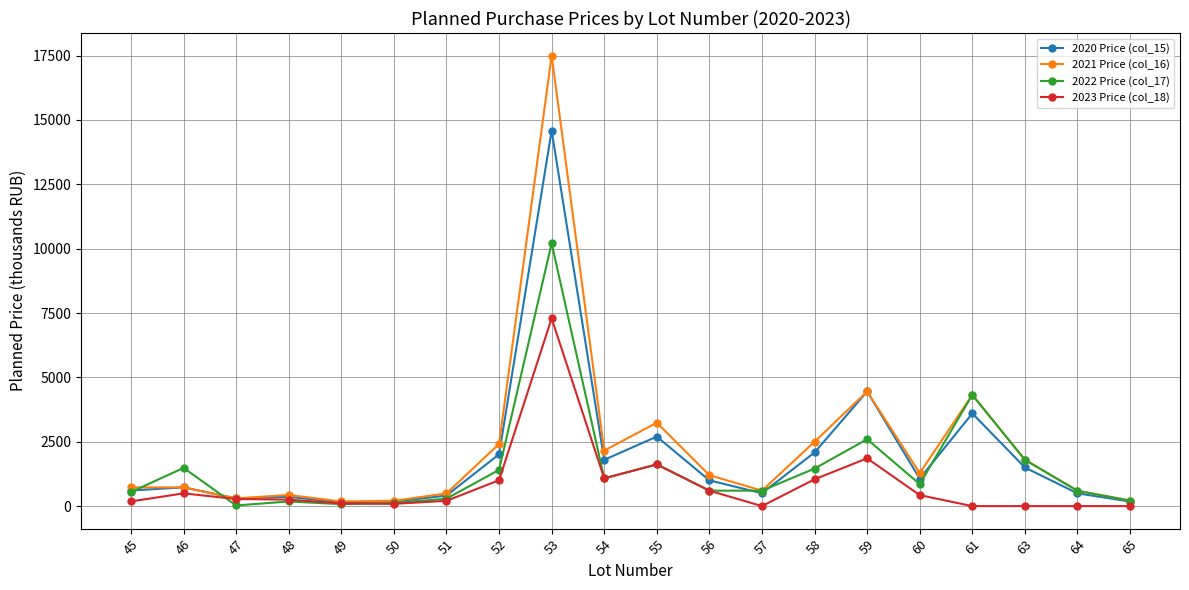

List the series in order of their overall mean, highest first.

2021 Price (col_16), 2020 Price (col_15), 2022 Price (col_17), 2023 Price (col_18)